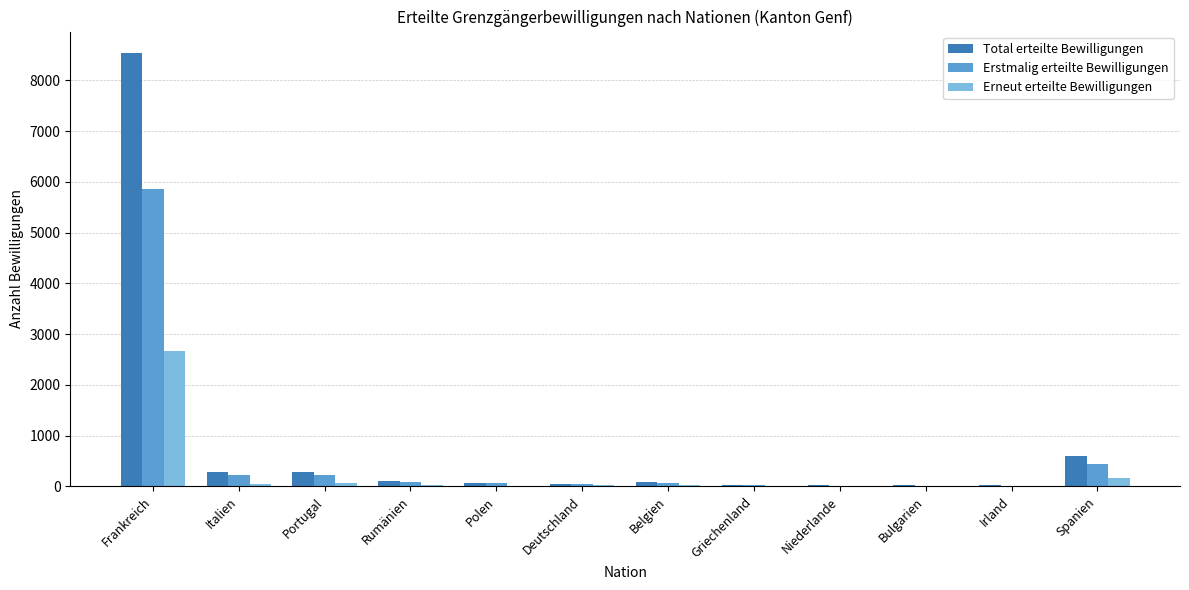

Count the number of categories in the chart.

12